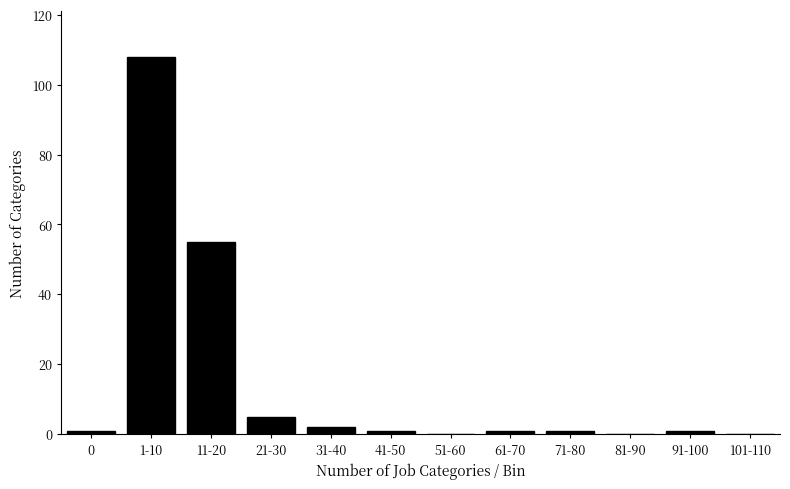

Reading right to left, extract all data points from this chart.

101-110=0	91-100=1	81-90=0	71-80=1	61-70=1	51-60=0	41-50=1	31-40=2	21-30=5	11-20=55	1-10=108	0=1